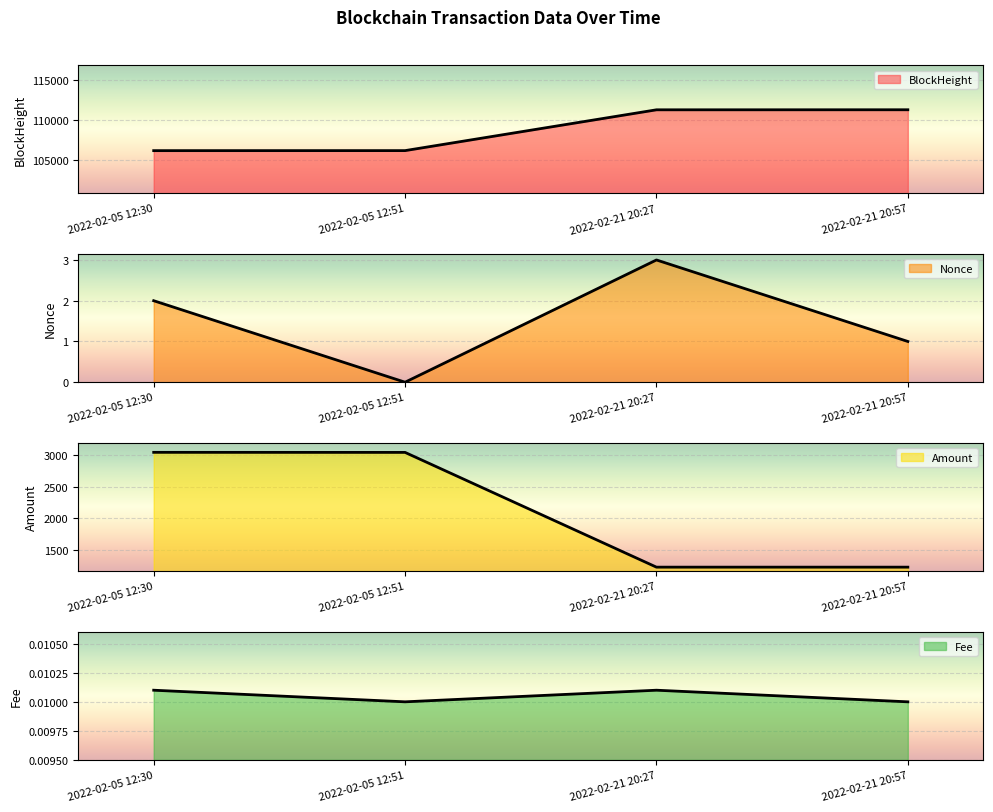

The value of Amount at 2022-02-21 20:57 is 1625.3. True or false?

False